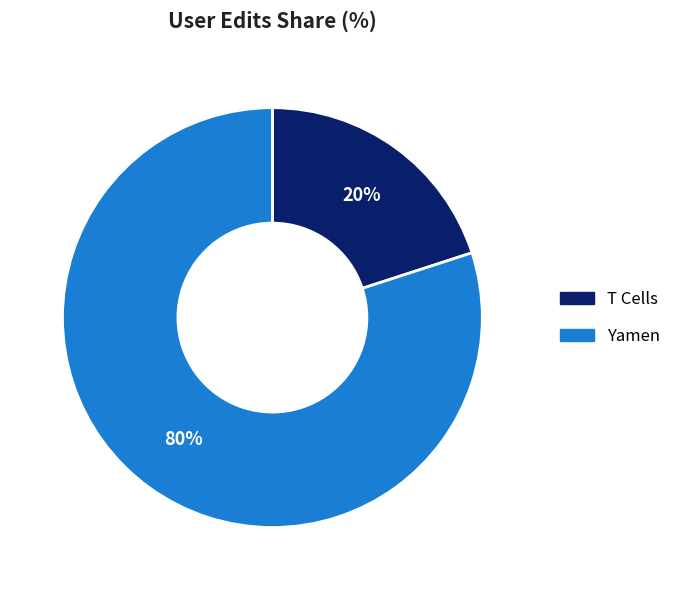

Approximately how many times larger is the value at Yamen compared to T Cells?

4.0